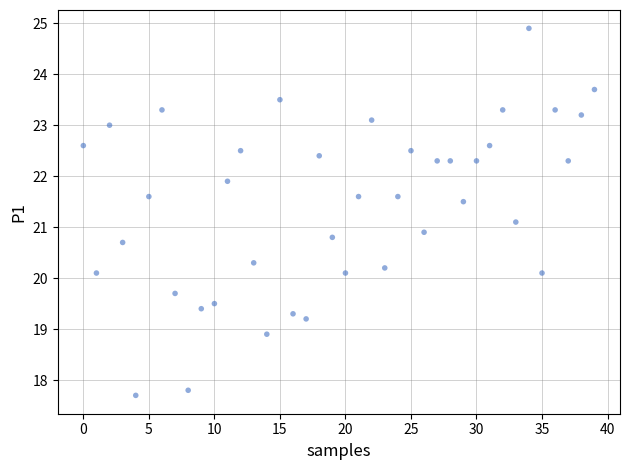

What is the range of Y values (max minus min)?

7.2